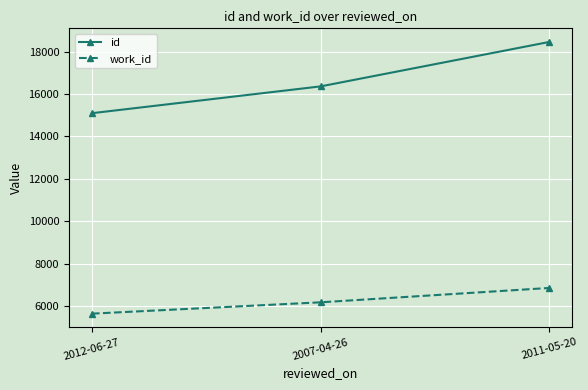

What is the highest value of the id series?

18454